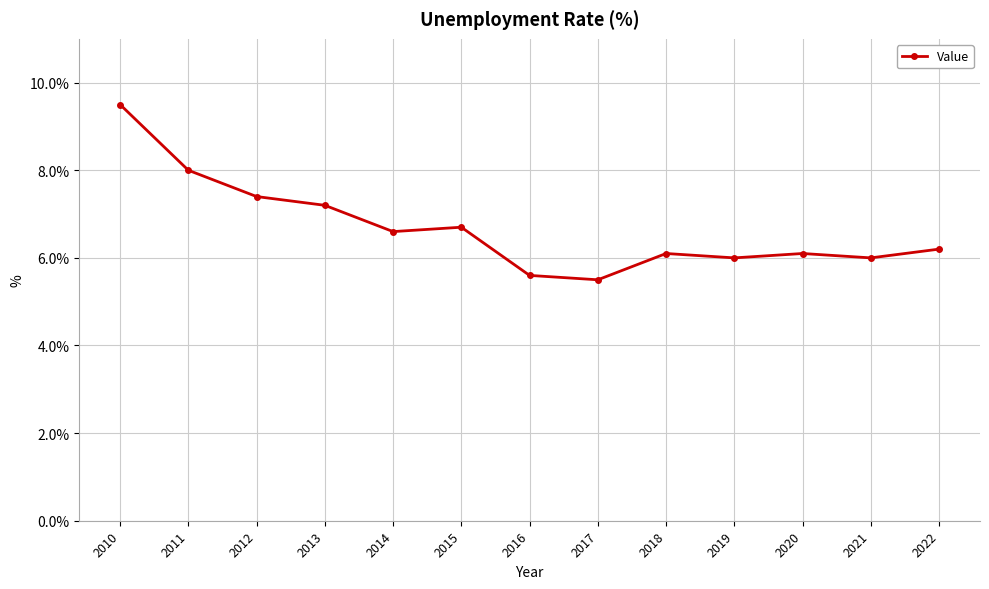

The chart shows a value of 3.7 at 2014. True or false?

False